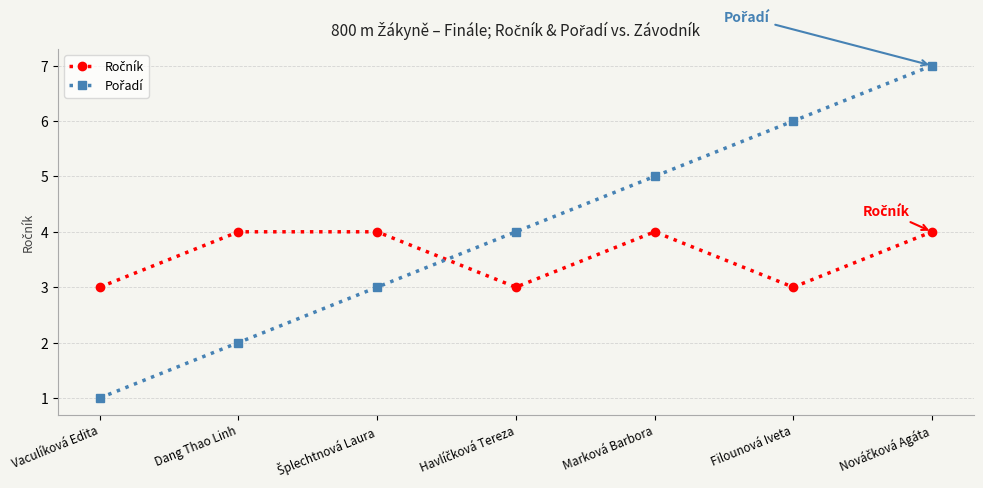

What is the difference between the highest and lowest values at Marková Barbora?

1